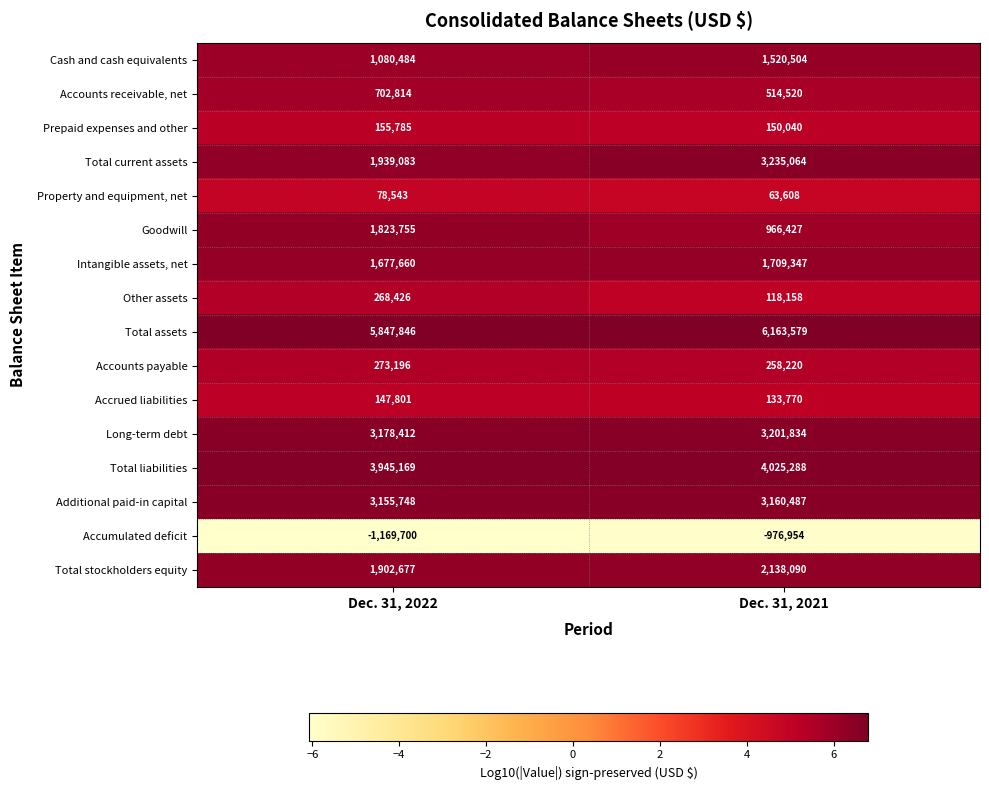

What is the sum of all Accrued liabilities values?

281571